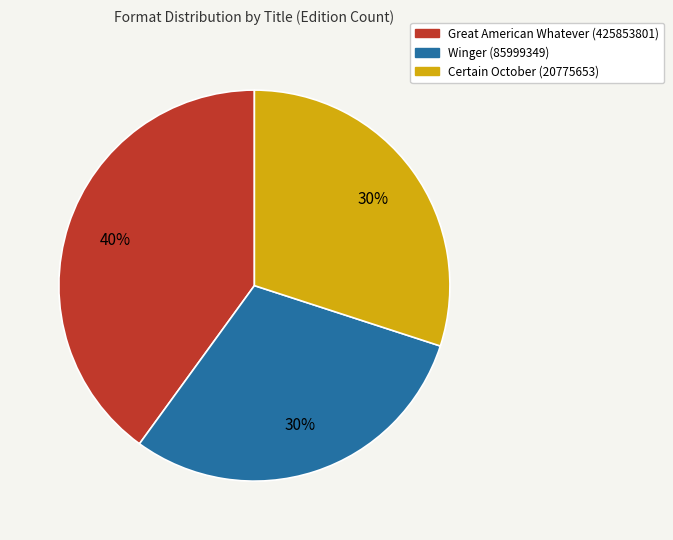

To the nearest percent, what percentage of the pie is Certain October (20775653)?

30%